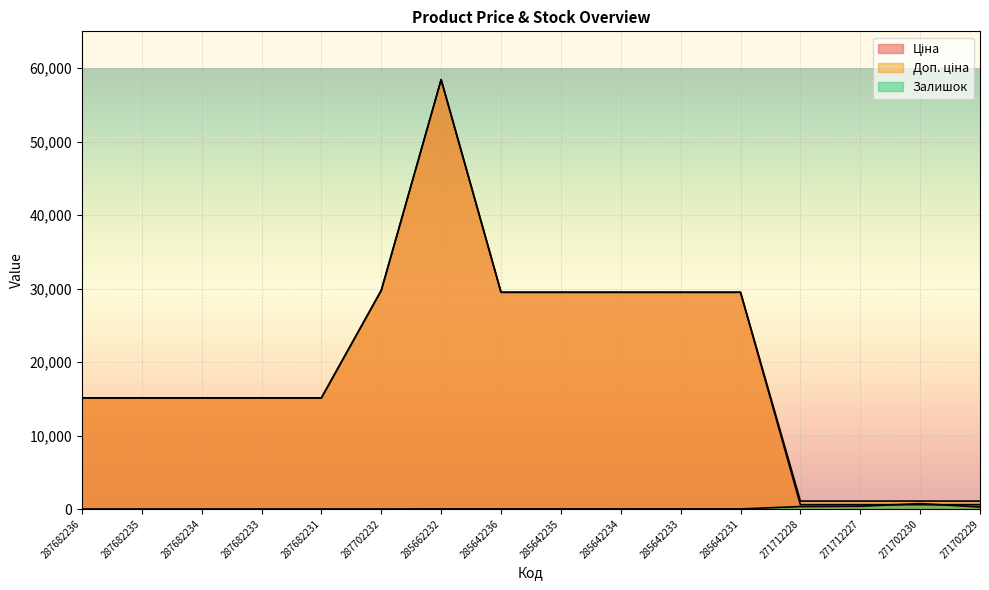

Which series has the largest range (max minus min)?

Ціна